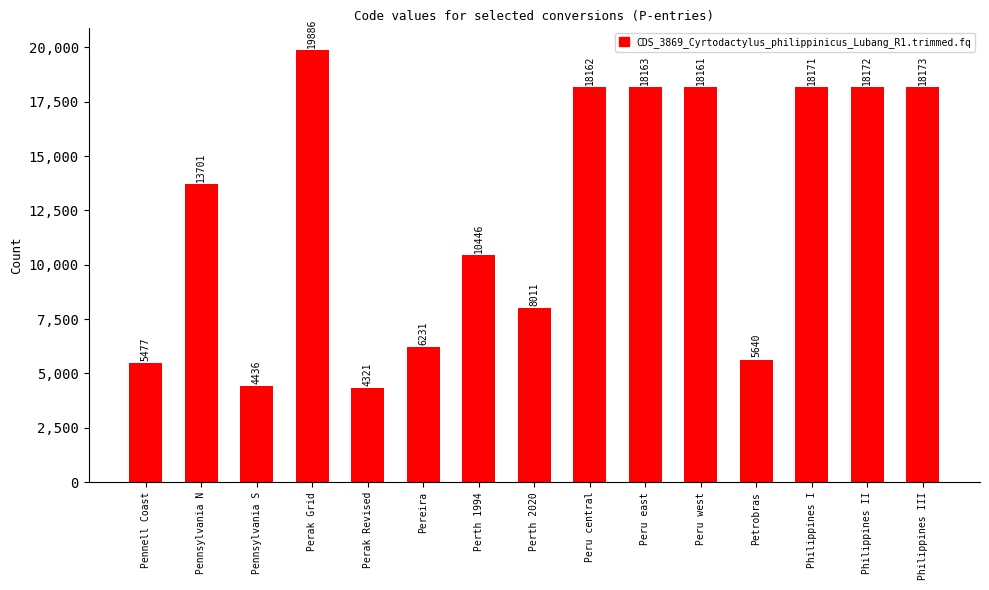

Are the bars horizontal?

No